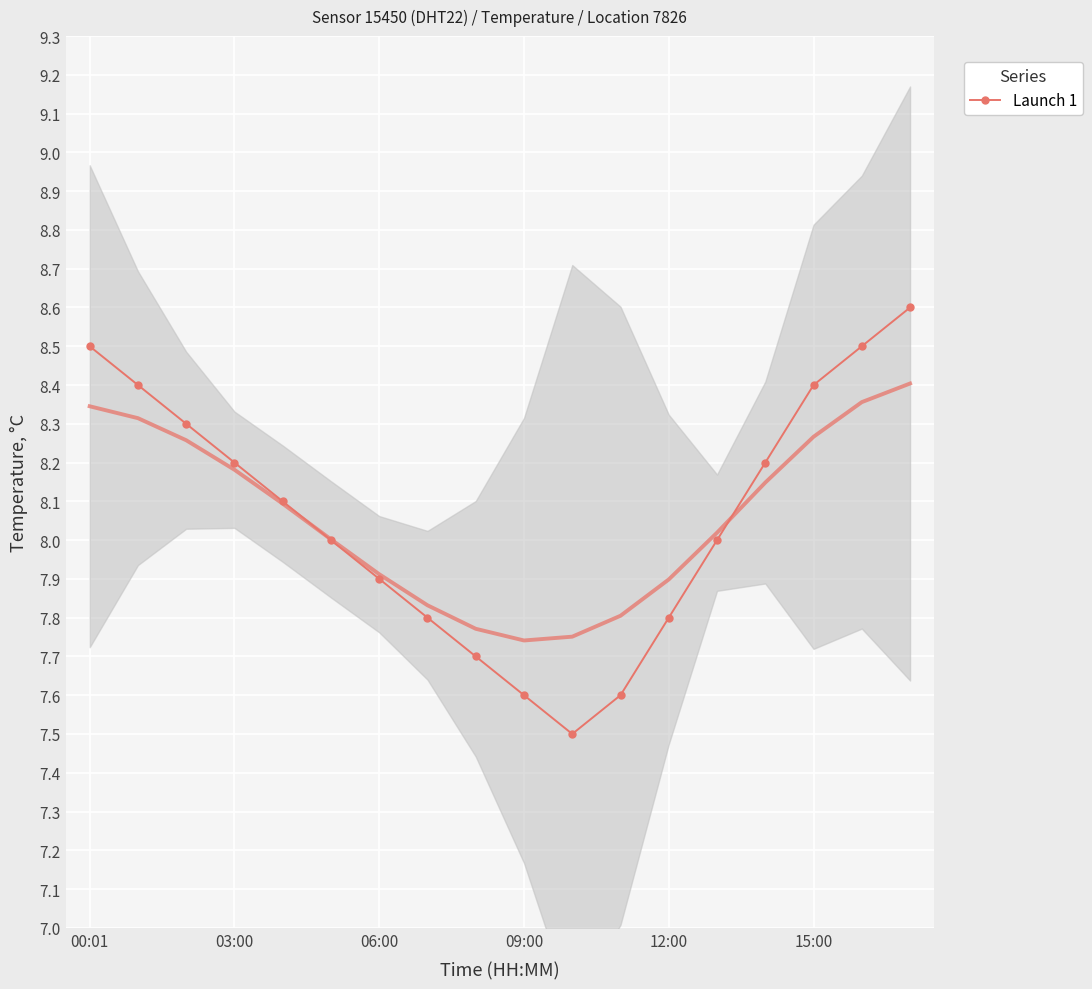

Count the number of categories in the chart.

18